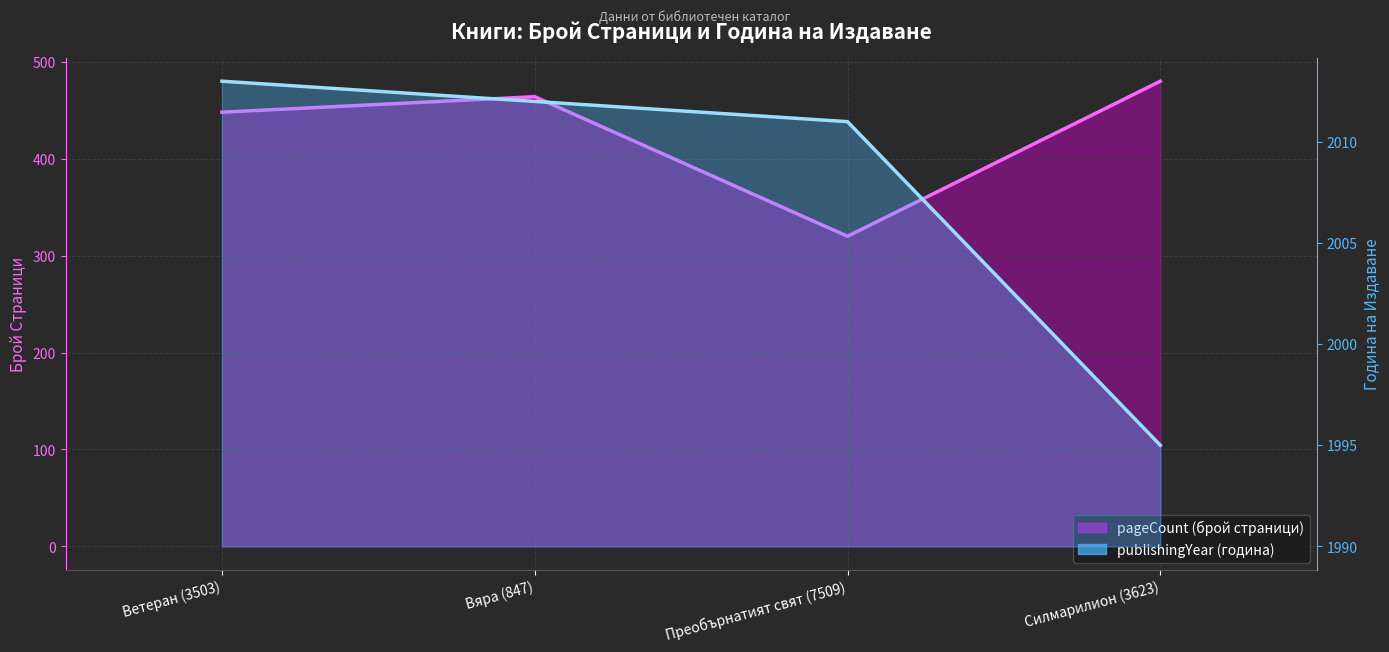

Does the chart display data point markers on the line(s)?

No